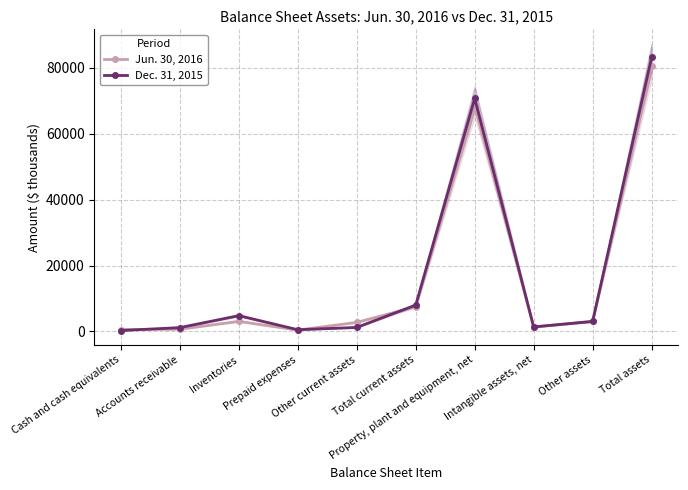

True or false: Jun. 30, 2016 and Dec. 31, 2015 intersect in this chart.

True